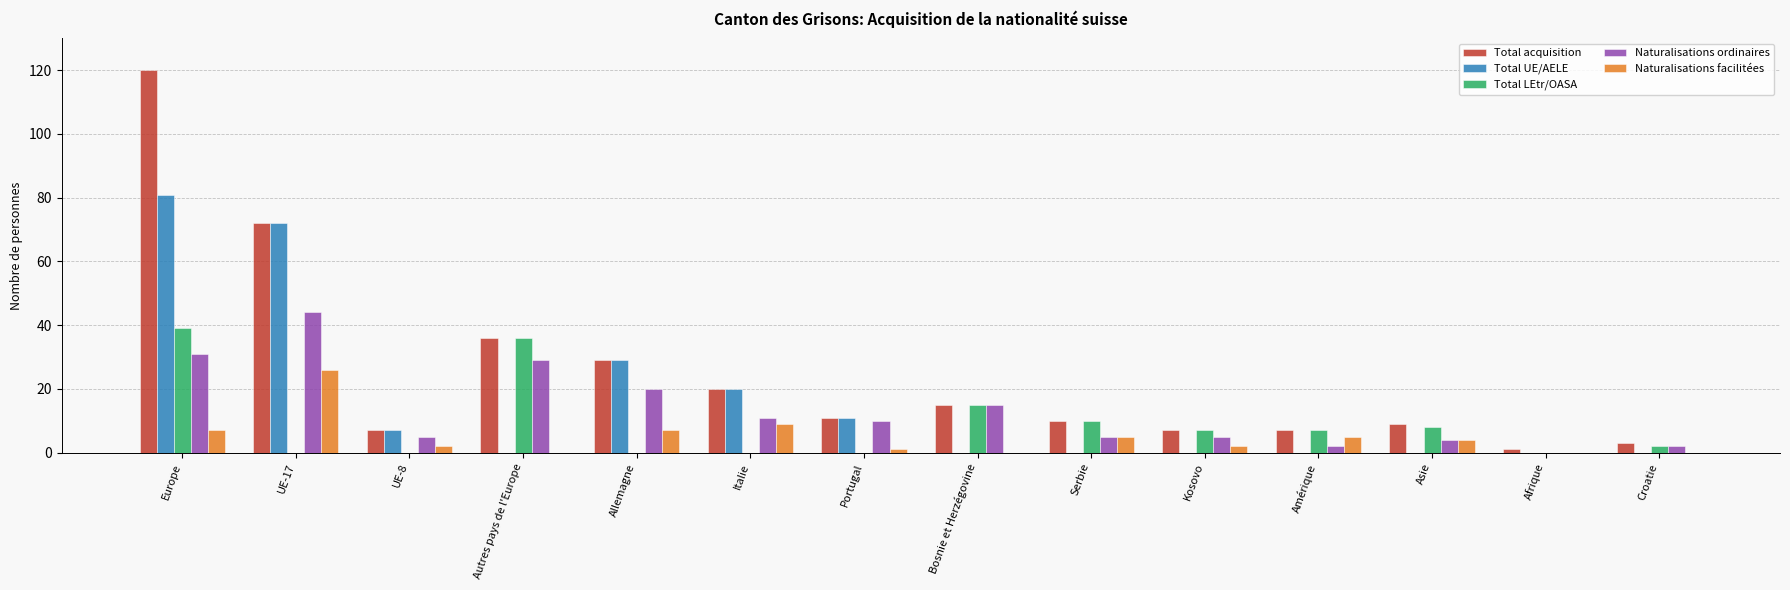

The Total LEtr/OASA series shows 8 at Asie. True or false?

True